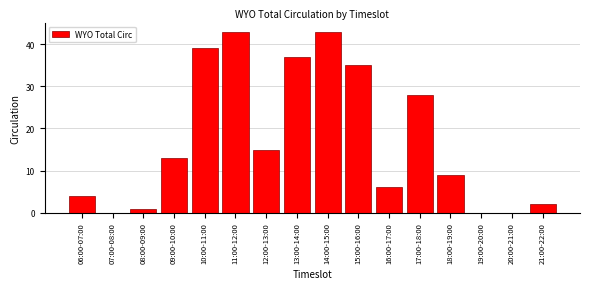

Reading right to left, list all the values displayed in this chart.

21:00-22:00=2	20:00-21:00=0	19:00-20:00=0	18:00-19:00=9	17:00-18:00=28	16:00-17:00=6	15:00-16:00=35	14:00-15:00=43	13:00-14:00=37	12:00-13:00=15	11:00-12:00=43	10:00-11:00=39	09:00-10:00=13	08:00-09:00=1	07:00-08:00=0	06:00-07:00=4